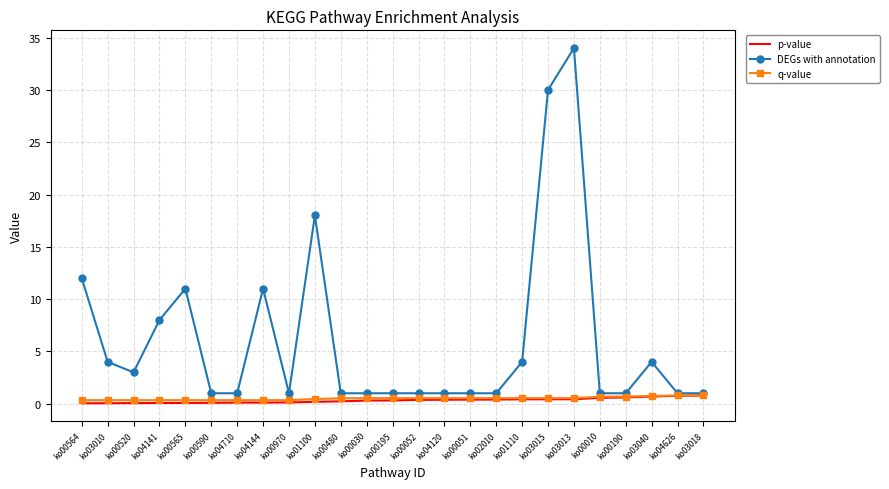

Between ko00564 and ko03015, which series saw the biggest shift?

DEGs with annotation